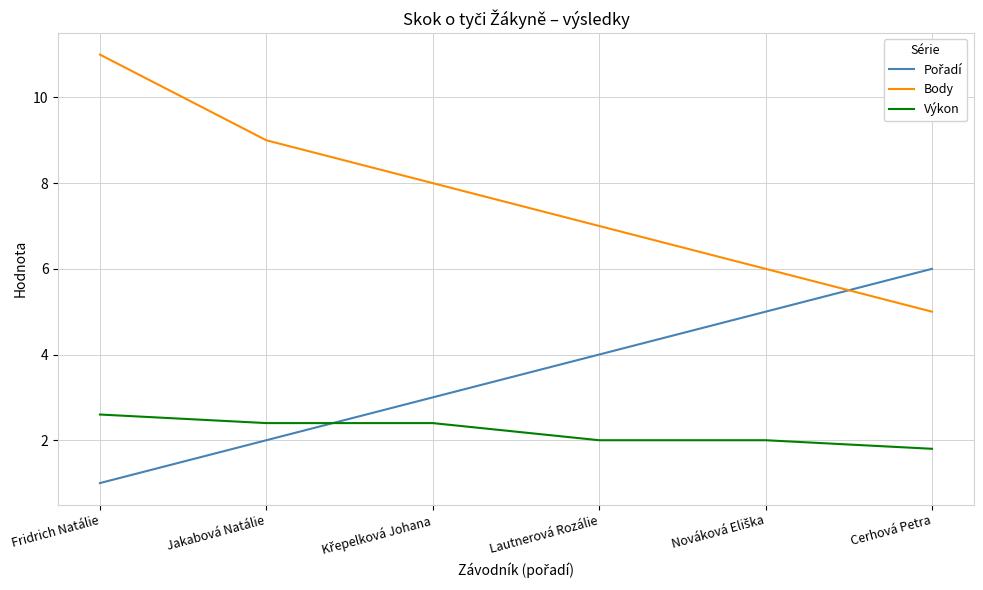

What is the approximate value of Výkon at Fridrich Natálie?

2.6